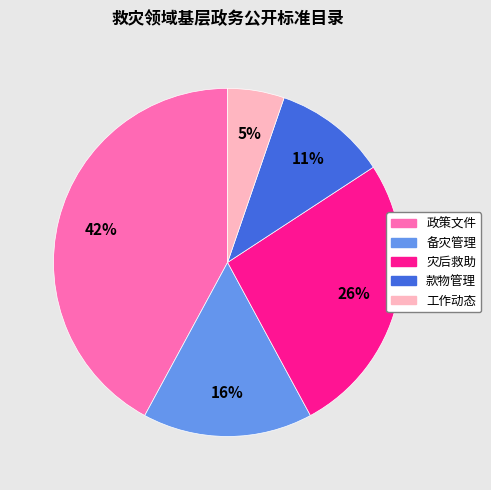

To the nearest percent, what percentage of the pie is 工作动态?

5%